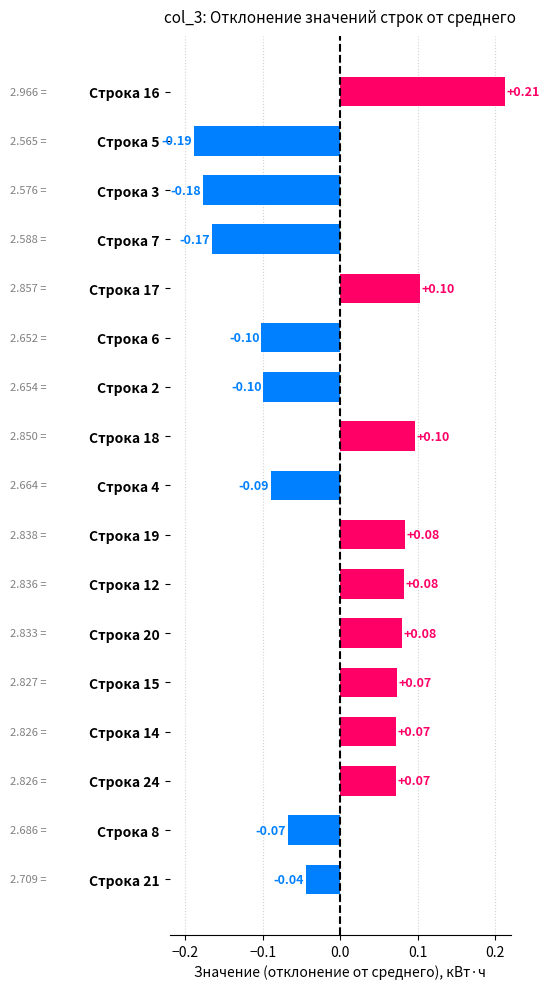

Which has a higher value, Строка 24 or Строка 5?

Строка 24